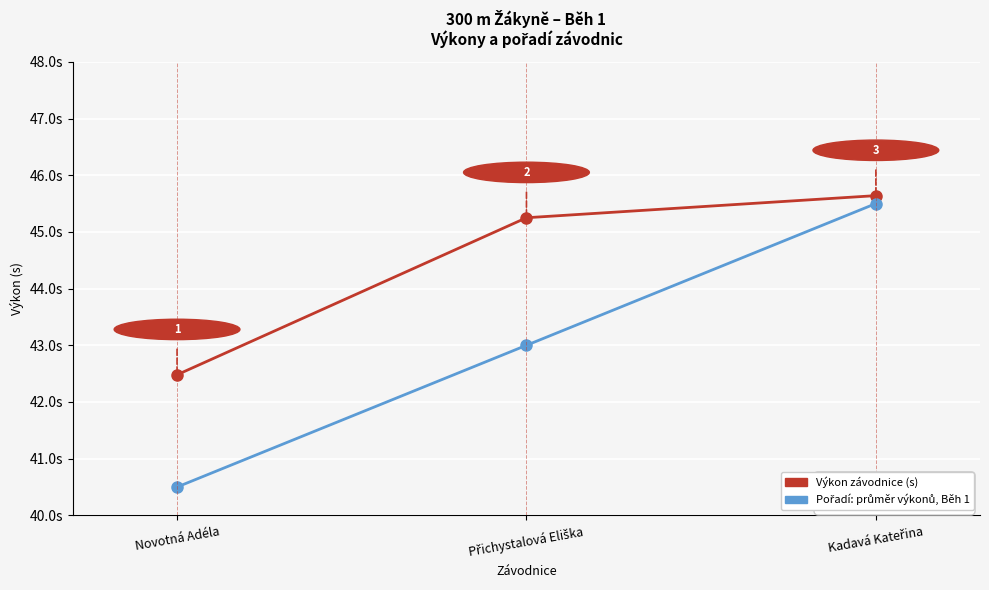

Which category has the lowest value across all series?

Novotná Adéla